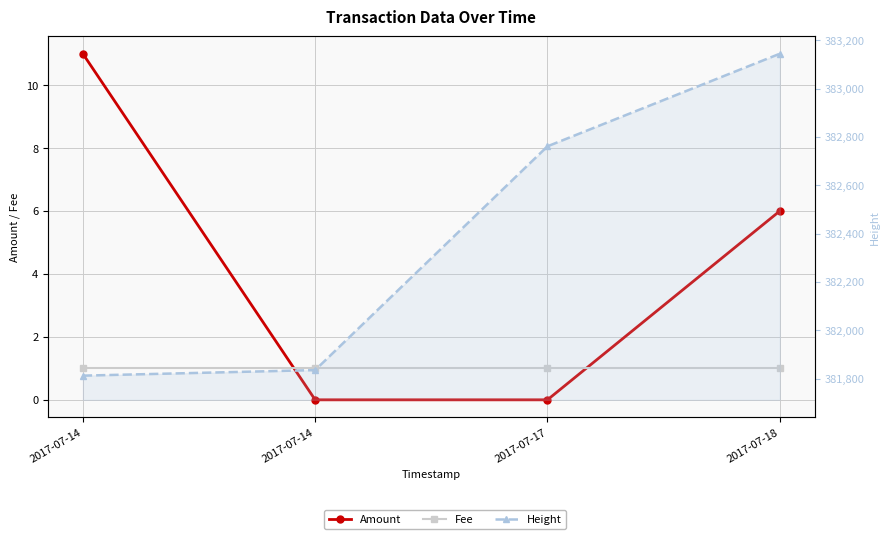

What is the approximate value of Fee at 2017-07-17?

1